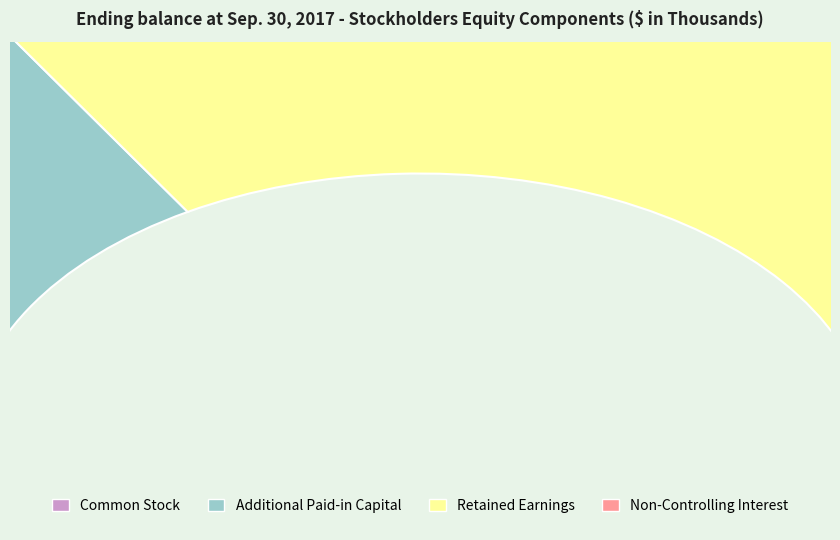

What is the change in value from Retained Earnings to Non-Controlling Interest?

-42512